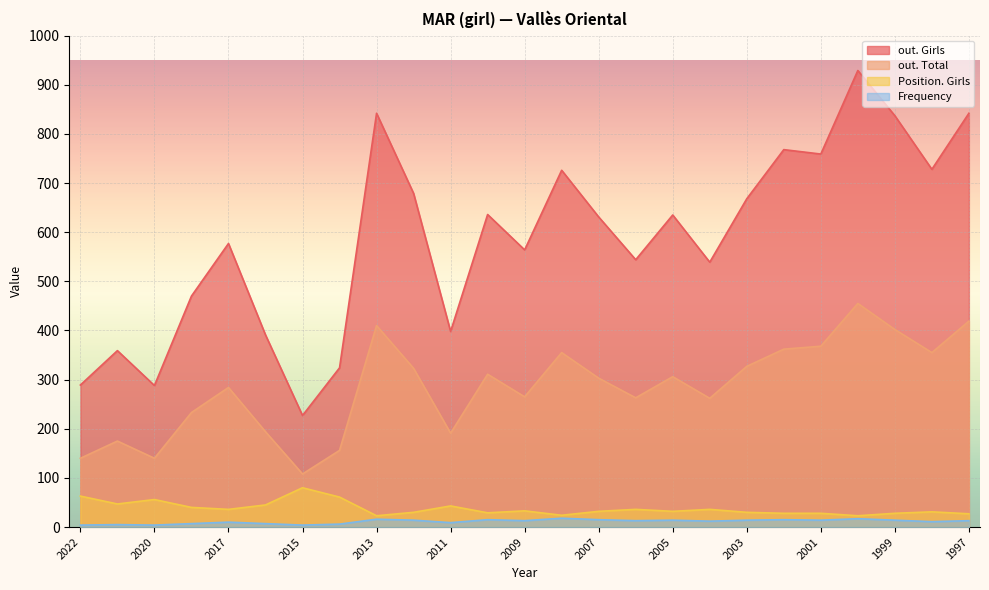

Reading right to left, extract all data points from this chart.

out. Girls: 1997=842	1998=728	1999=837	2000=929	2001=759	2002=768	2003=668	2004=539	2005=635	2006=544	2007=631	2008=726	2009=564	2010=636	2011=398	2012=679	2013=842	2014=324	2015=227	2016=391	2017=577	2019=470	2020=288	2021=359	2022=289
out. Total: 1997=419	1998=355	1999=402	2000=455	2001=368	2002=362	2003=327	2004=262	2005=306	2006=263	2007=303	2008=355	2009=265	2010=311	2011=191	2012=323	2013=410	2014=156	2015=108	2016=194	2017=284	2019=233	2020=140	2021=175	2022=140
Frequency: 1997=13	1998=11	1999=14	2000=17	2001=14	2002=15	2003=14	2004=12	2005=14	2006=13	2007=15	2008=18	2009=13	2010=15	2011=9	2012=14	2013=16	2014=6	2015=4	2016=7	2017=10	2019=7	2020=4	2021=5	2022=4
Position. Girls: 1997=27	1998=31	1999=28	2000=23	2001=28	2002=28	2003=30	2004=36	2005=32	2006=36	2007=32	2008=24	2009=33	2010=29	2011=43	2012=30	2013=23	2014=61	2015=80	2016=45	2017=36	2019=40	2020=56	2021=47	2022=63